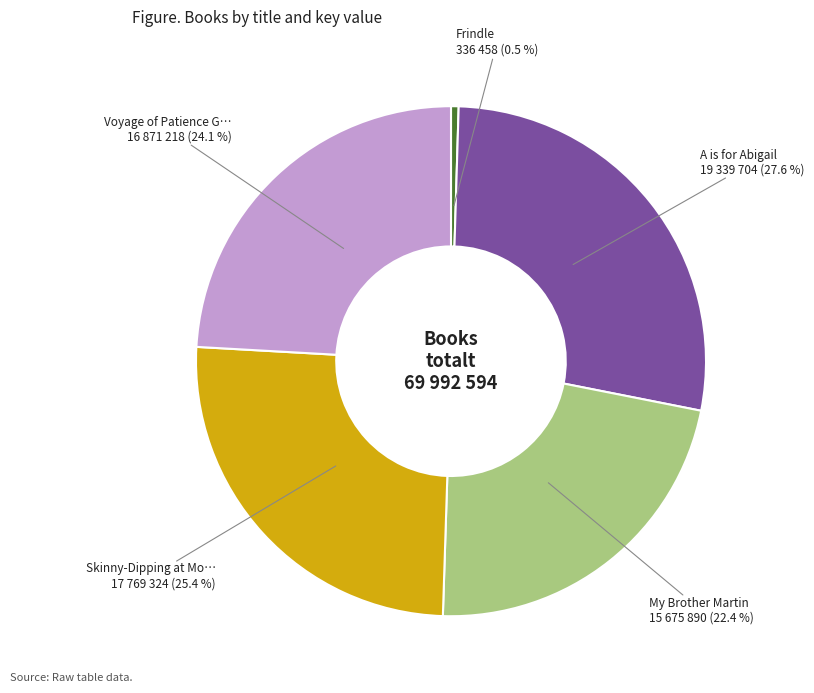

Does any single category account for the majority?

No